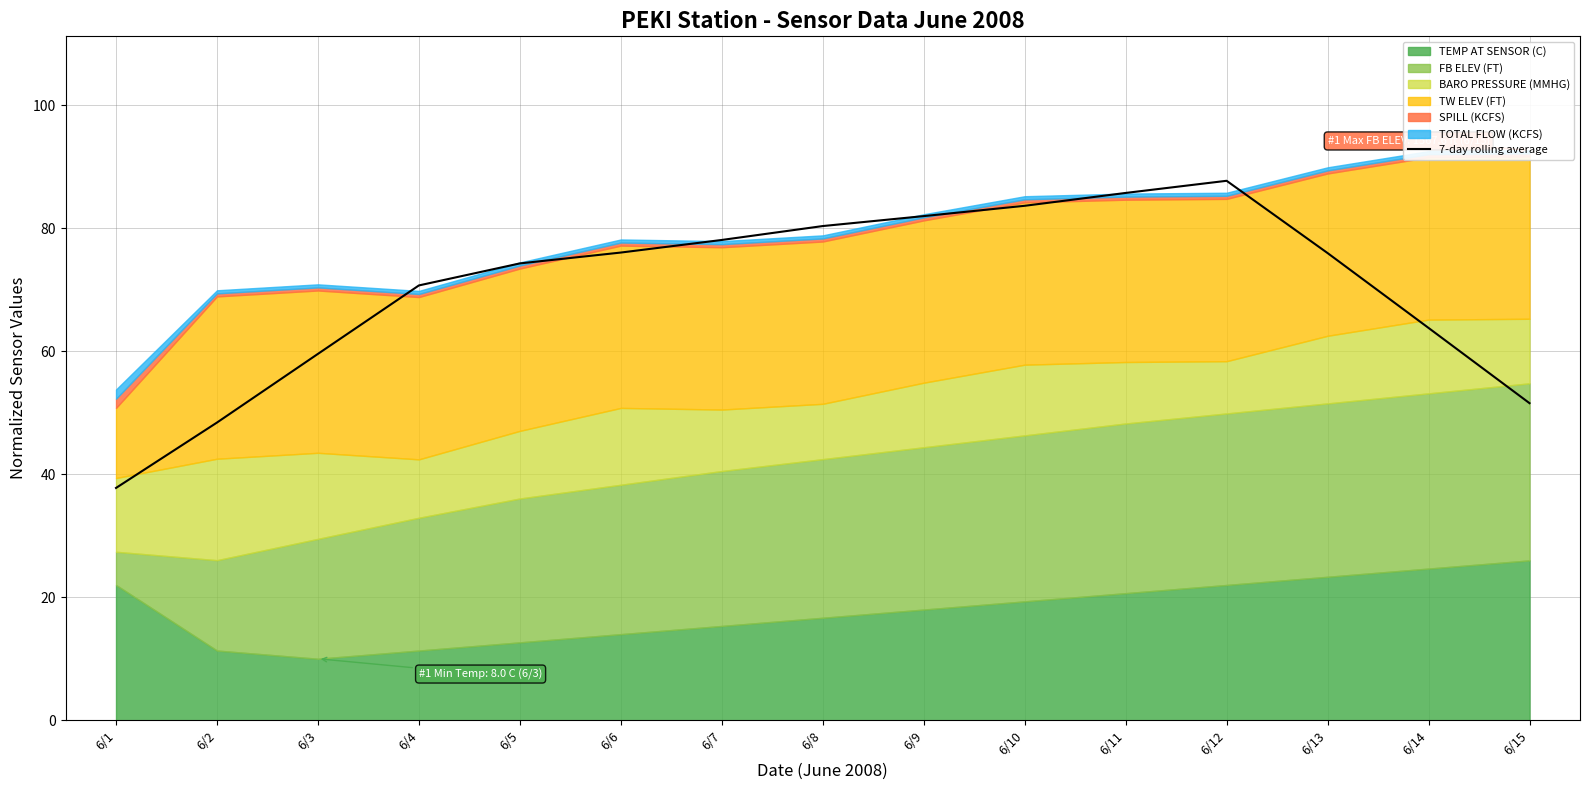

What is the minimum value for 7-day rolling average?

37.8